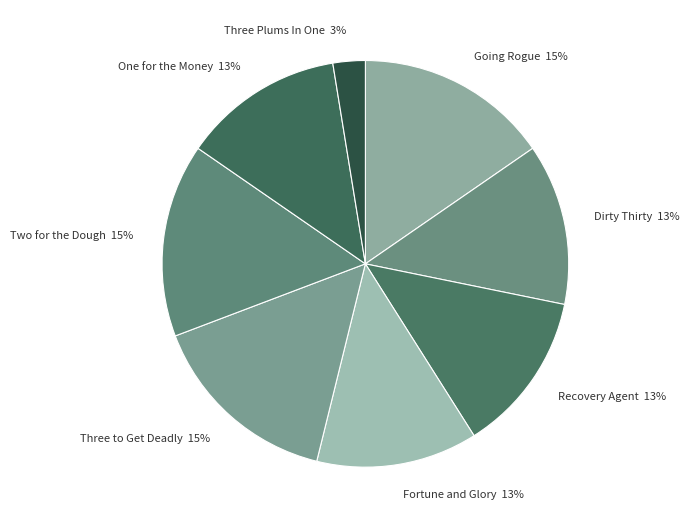

How many segments does this pie chart have?

8